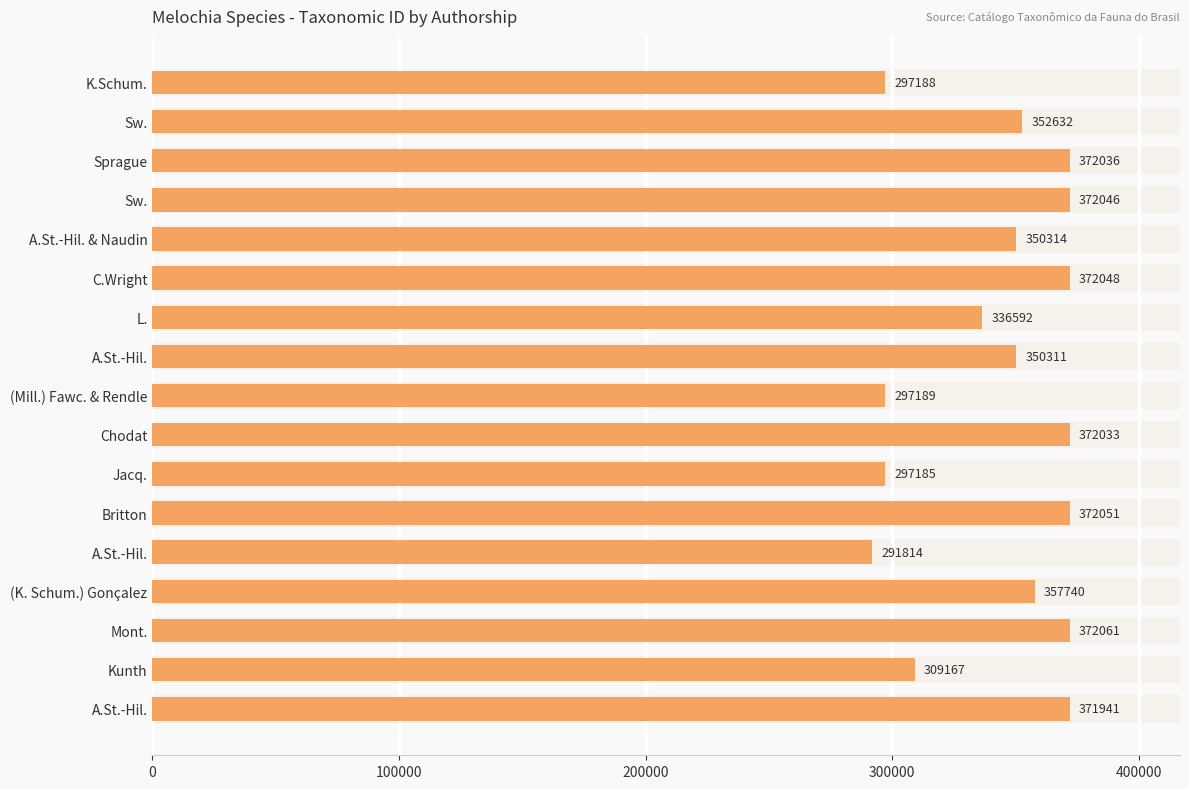

How many data points are less than 352632?

8